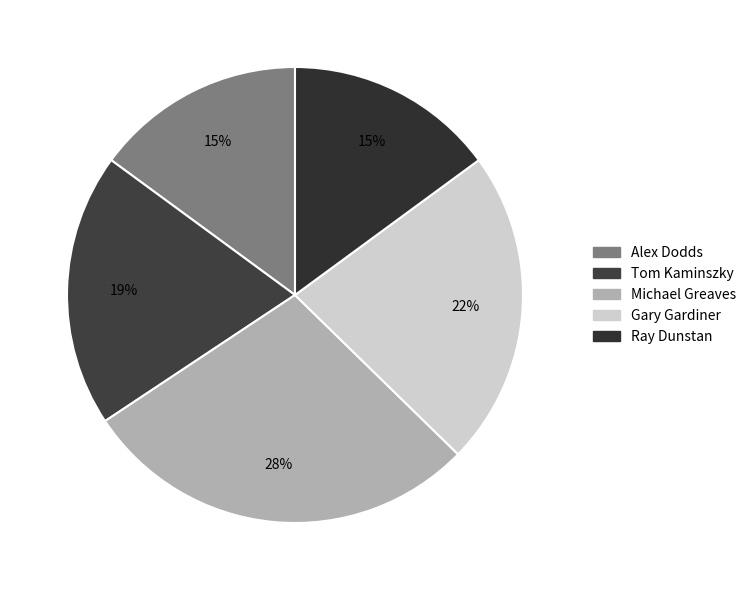

What is the total percentage of Michael Greaves and Alex Dodds?

43.3%